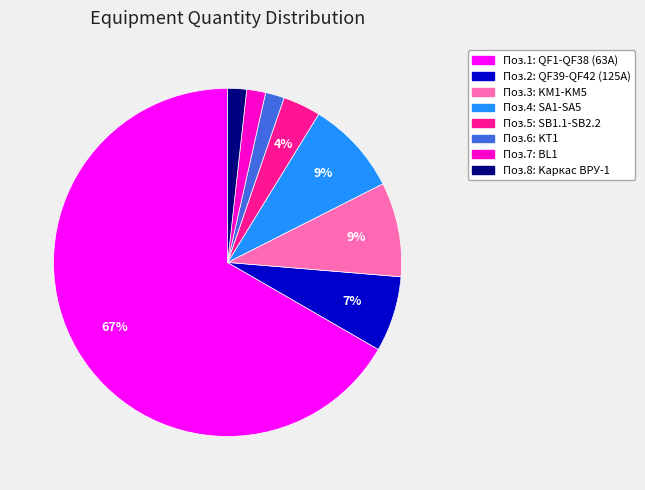

To the nearest percent, what is the average slice percentage?

12%